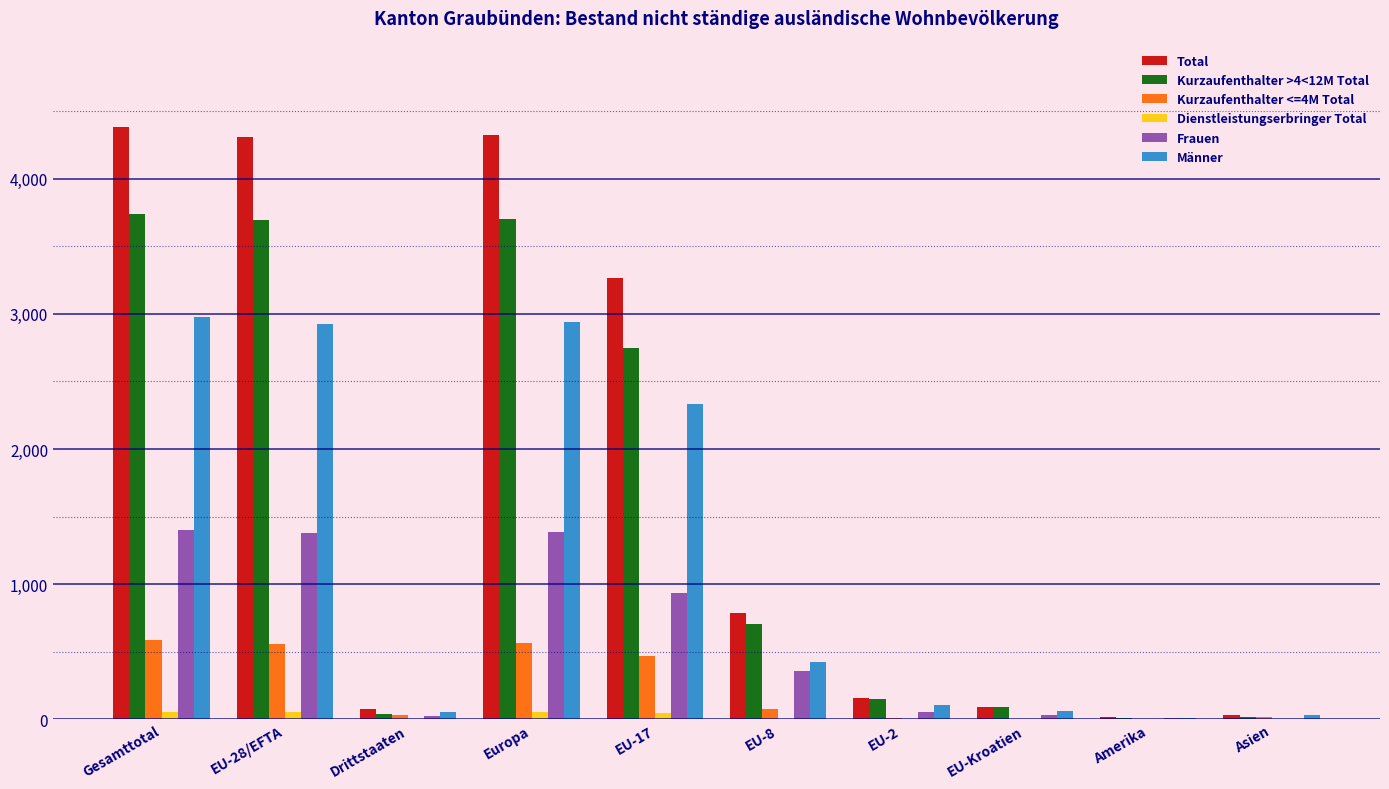

What is the greatest value displayed?

4383